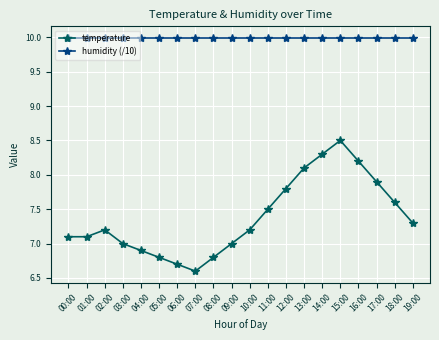

True or false: temperature and humidity (/10) cross at least once.

False